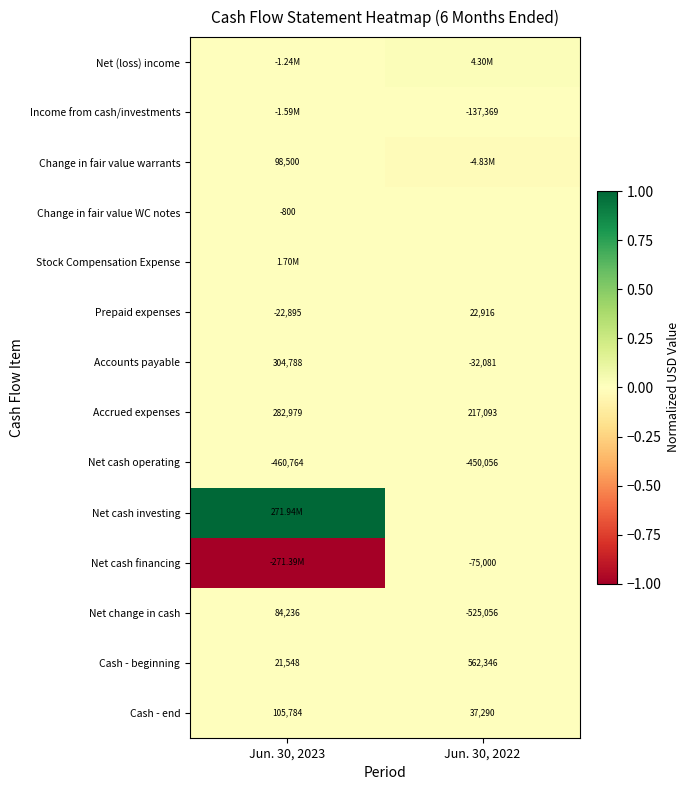

Is the value of Accrued expenses at Jun. 30, 2023 greater than the value of Cash - beginning at Jun. 30, 2023?

Yes